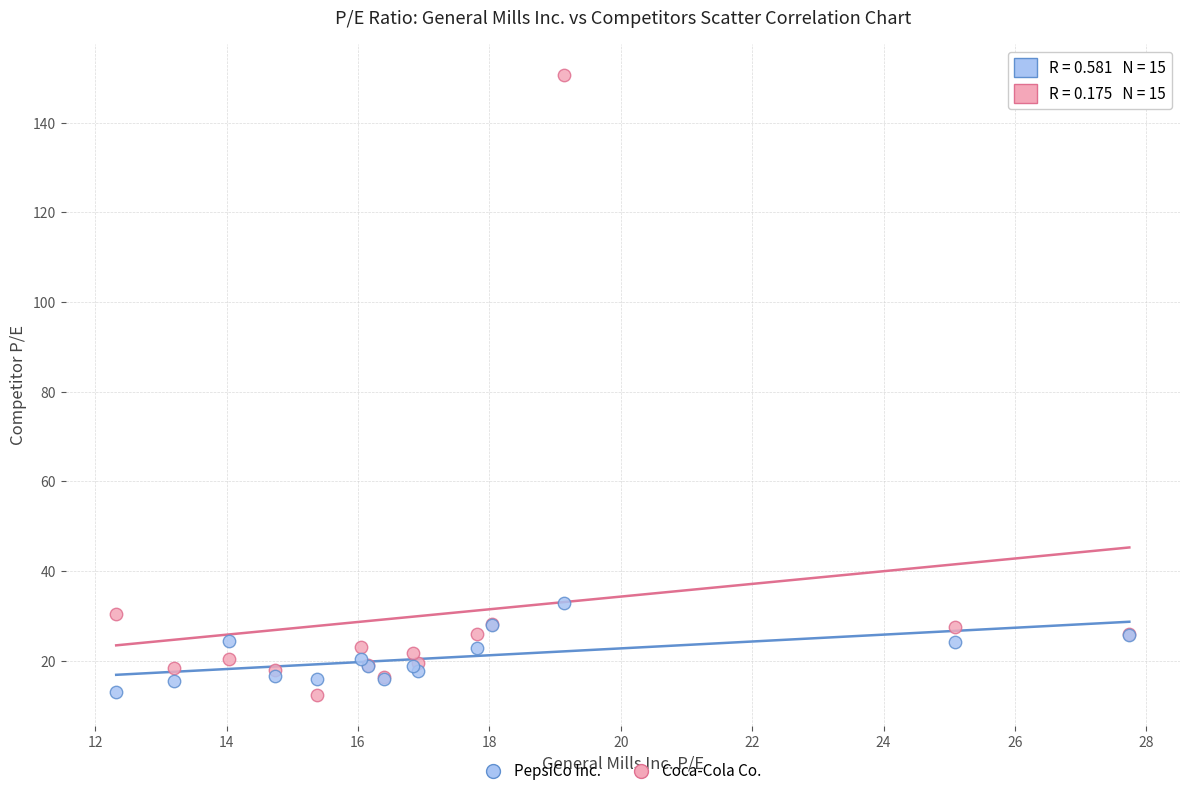

In the Coca-Cola Co. series, what Y value is closest to 81?

30.5